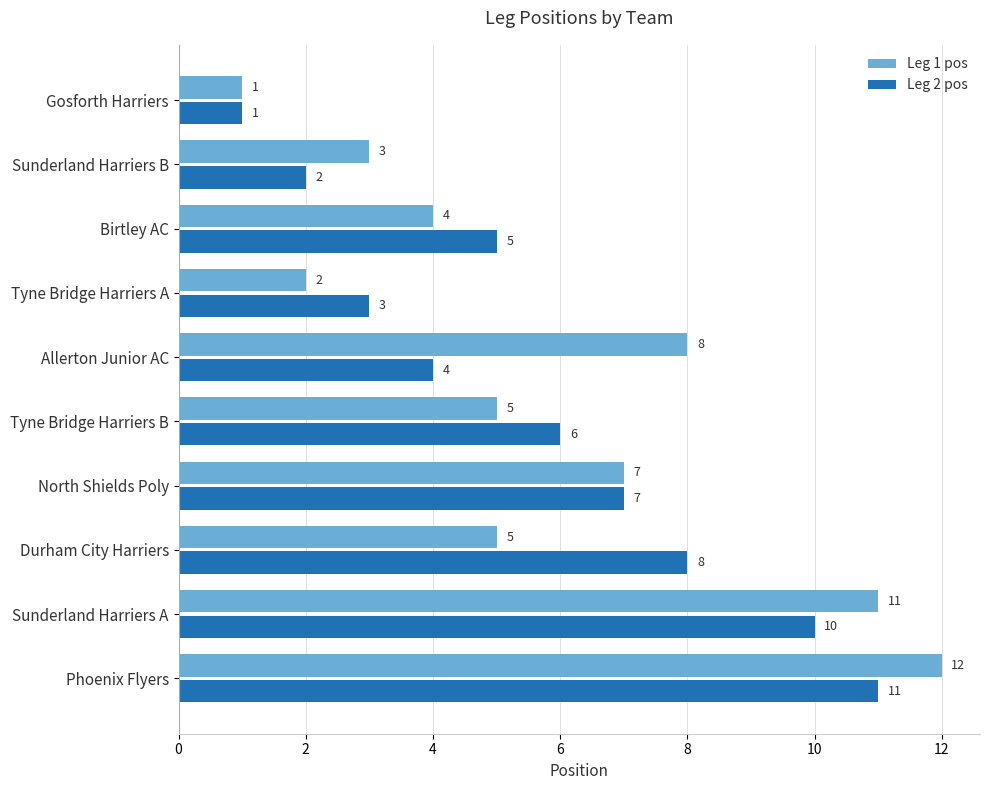

Which series has the largest total across all categories?

Leg 1 pos